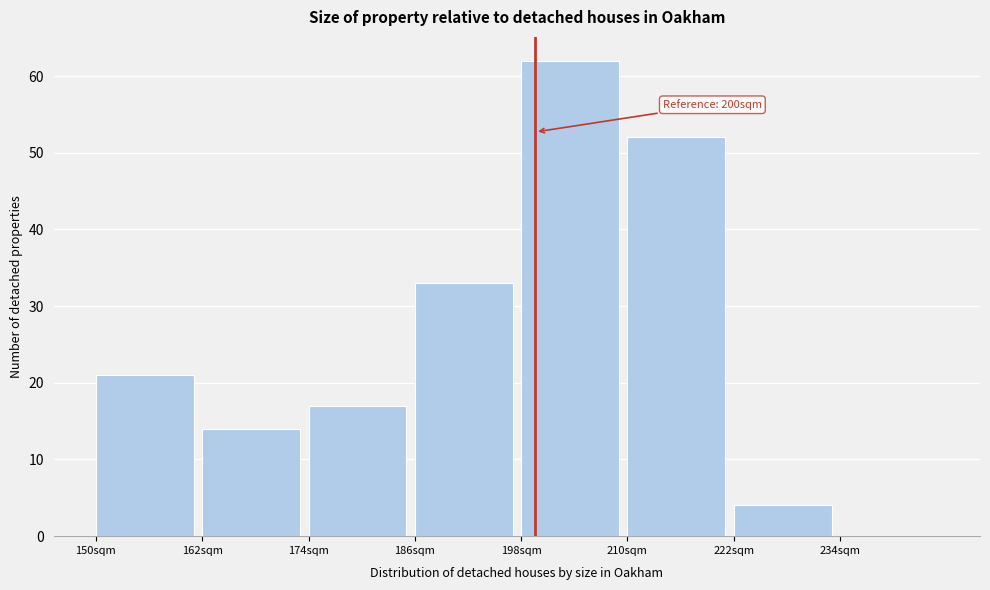

Over which range of the x-axis is the bar tallest?

198 to 210